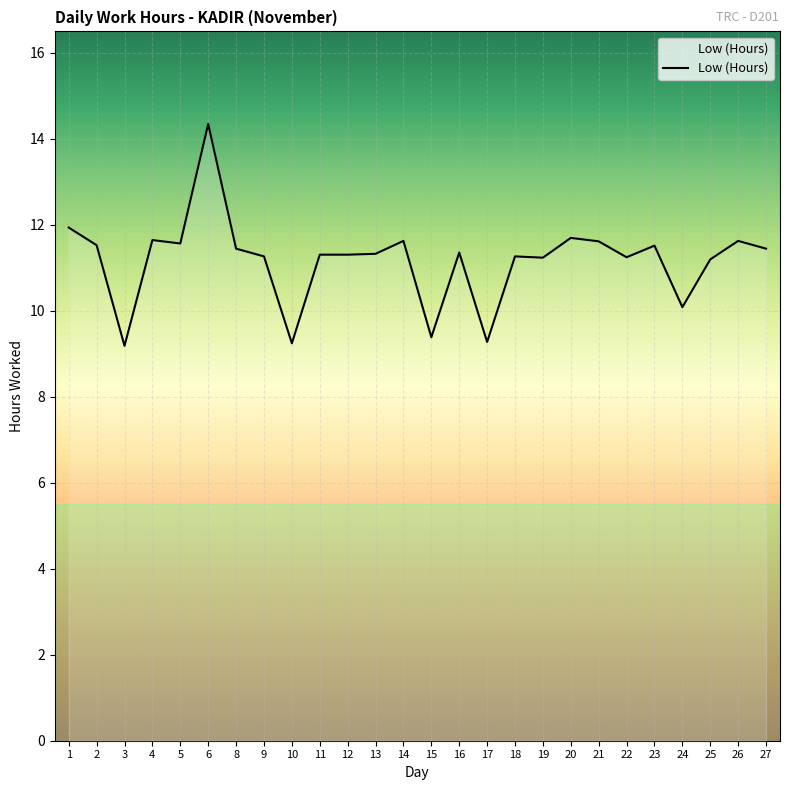

What is the greatest value displayed?

14.3